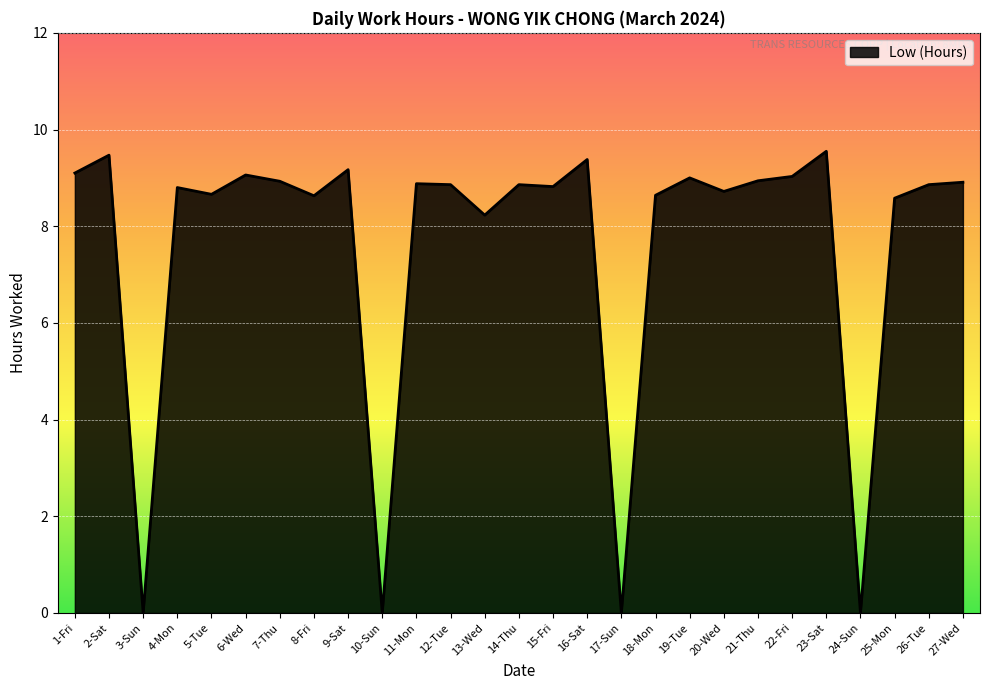

What position from the left is 27-Wed?

27